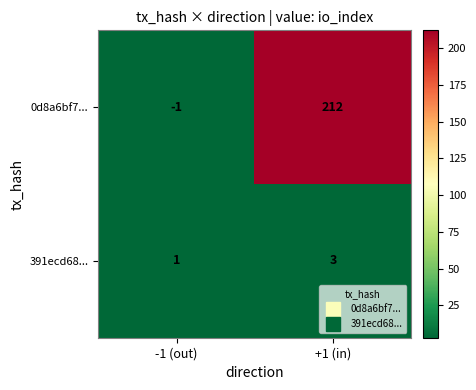

At which label is 391ecd68... closest to 2?

-1 (out)